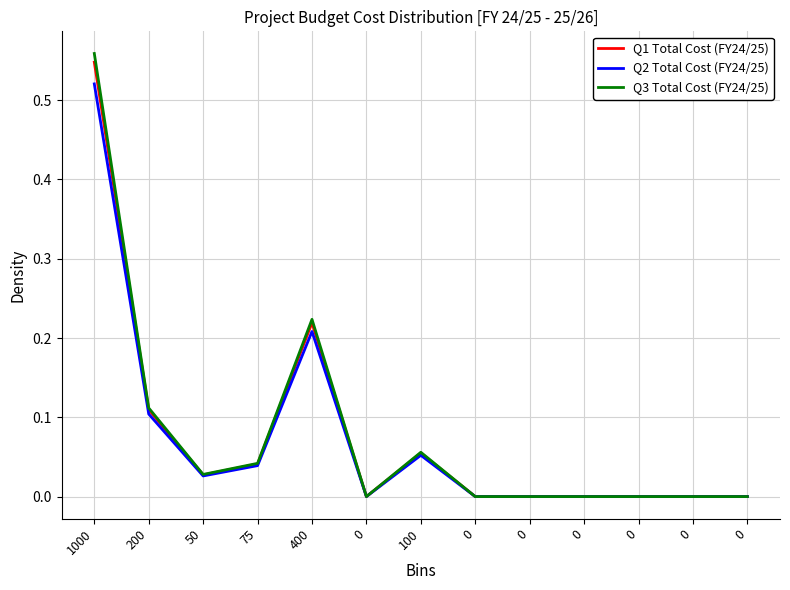

The value of Q2 Total Cost (FY24/25) at 75 is 0.0. True or false?

True